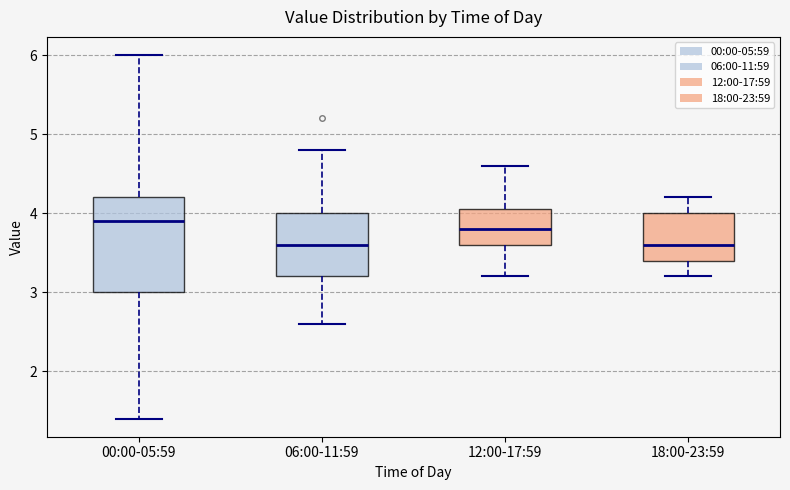

Reading left to right, transcribe this box plot: for each box, give where its median line is, the range the box spans, and where its two whiskers end, as read against the y-axis. The values are not printed on the chart, so give them approximately, as read against the axis.

00:00-05:59: median 3.9, box 3.0 to 4.2, whiskers 1.4 to 6.0
06:00-11:59: median 3.6, box 3.2 to 4.0, whiskers 2.6 to 4.8
12:00-17:59: median 3.8, box 3.6 to 4.1, whiskers 3.2 to 4.6
18:00-23:59: median 3.6, box 3.4 to 4.0, whiskers 3.2 to 4.2